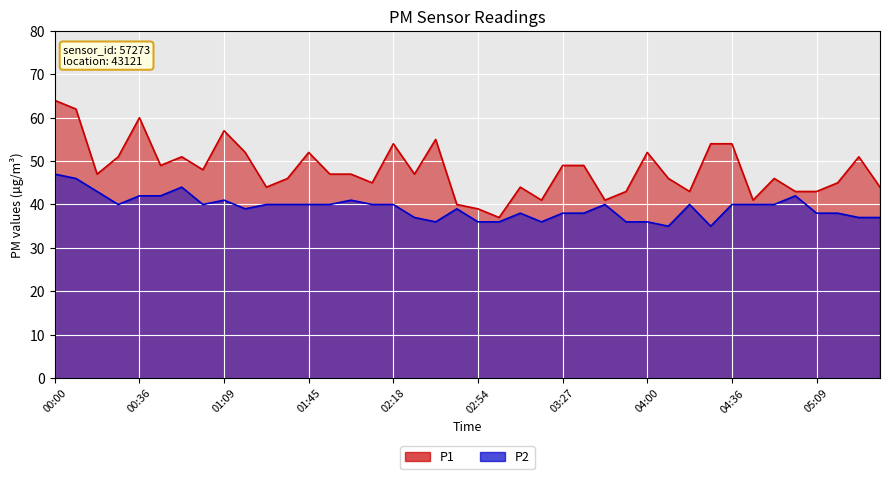

Which category has the highest value across all series?

00:00